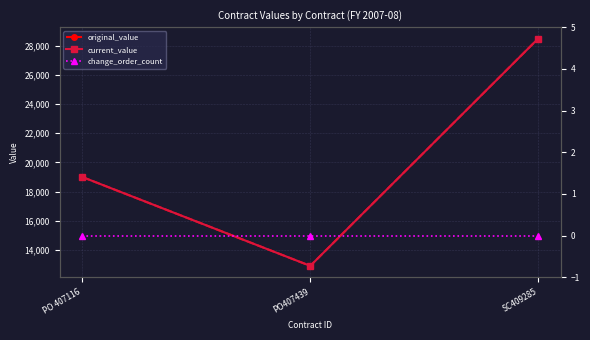

Reading left to right, transcribe all the data shown in this chart.

original_value: PO 407116=18995	PO407439=12900	SC409285=28495
current_value: PO 407116=18995	PO407439=12900	SC409285=28495
change_order_count: PO 407116=0	PO407439=0	SC409285=0